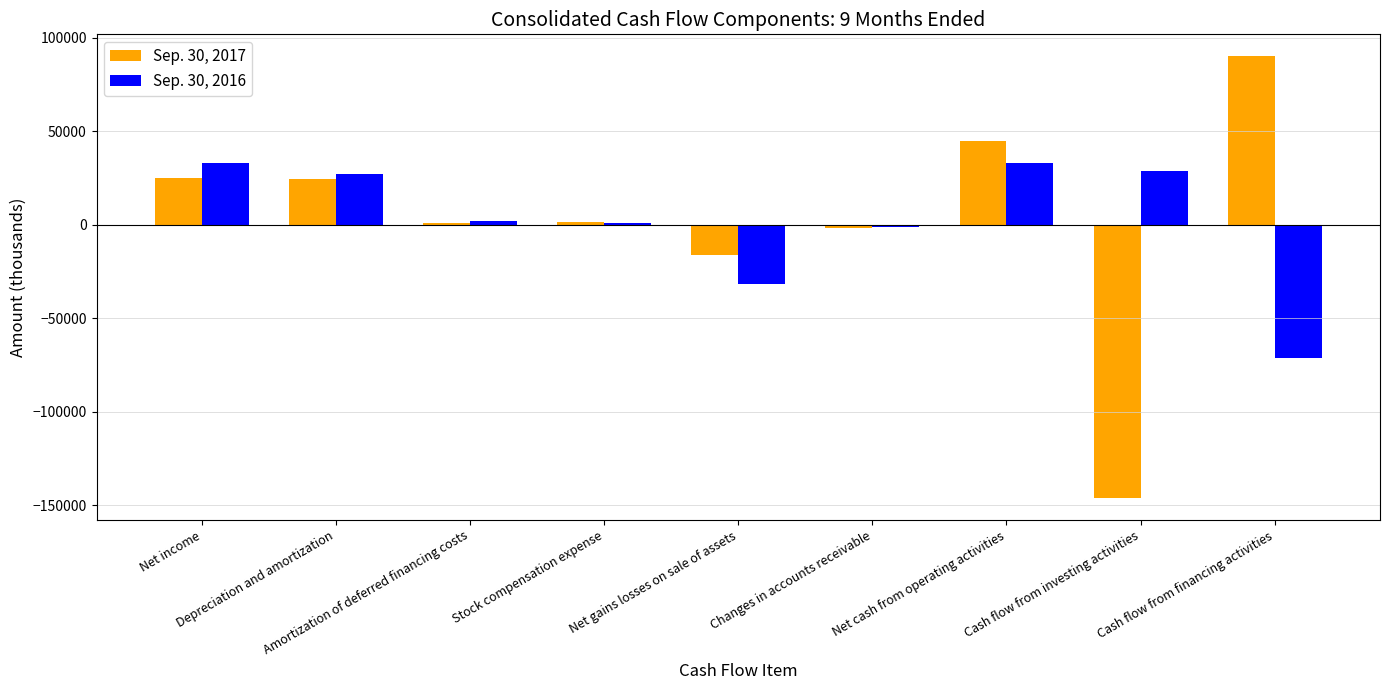

What is the total value across all series at Stock compensation expense?

2380